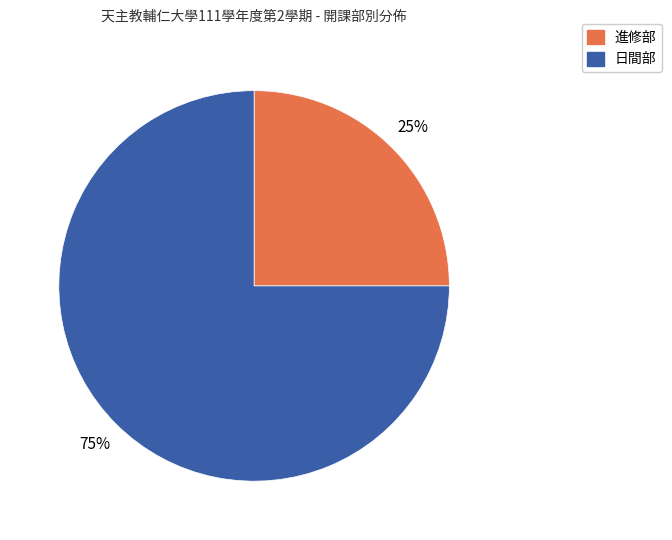

Approximately how many times larger is the value at 進修部 compared to 日間部?

0.3